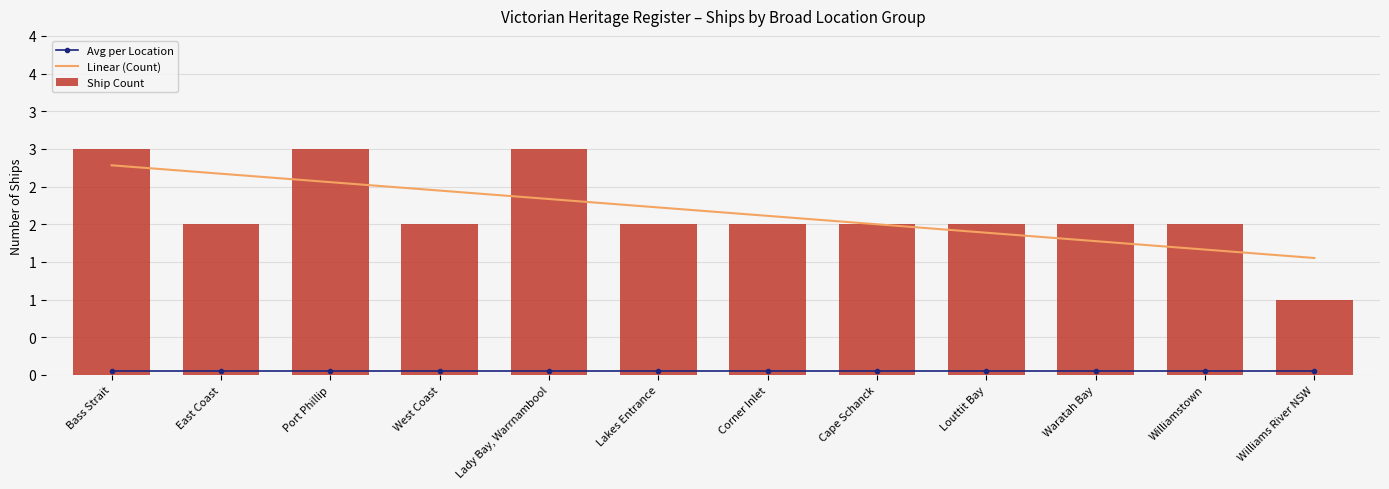

What are all the series names shown in the legend?

Avg per Location, Linear (Count), Ship Count